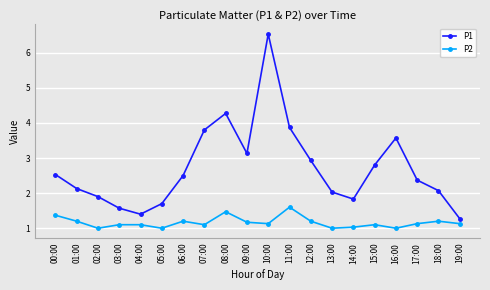

In P1, how many points are lower than both neighbors (excluding endpoints)?

3